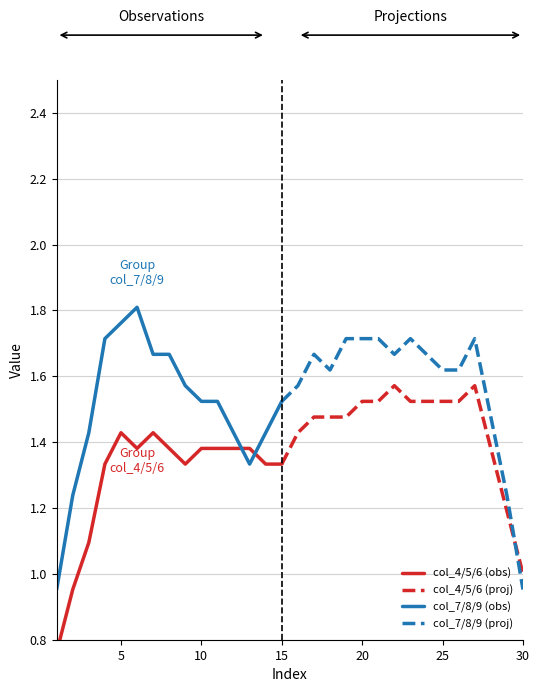

The value of col_4/5/6 (proj) at 30 is 1.0. True or false?

True